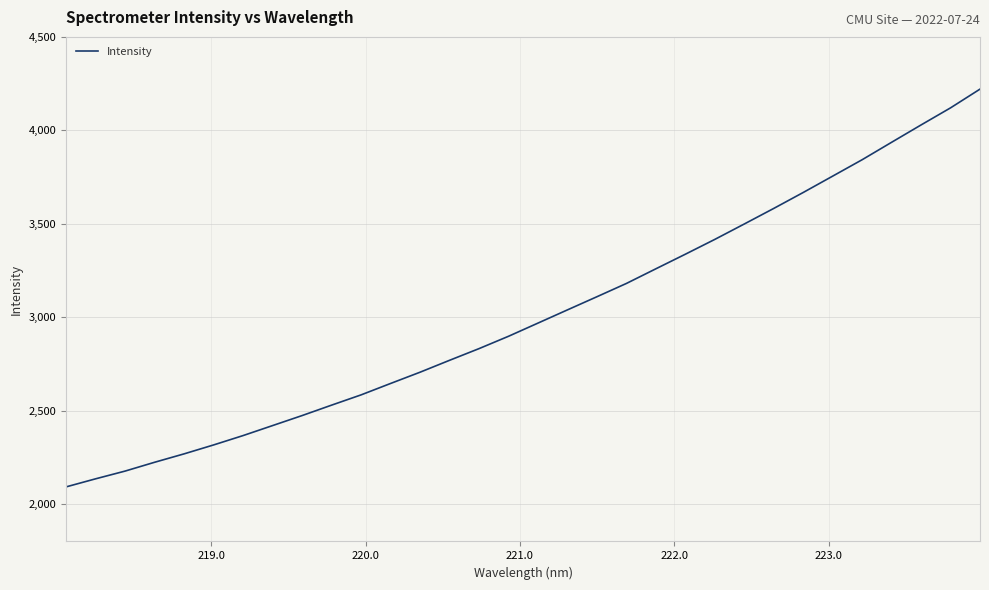

What is the maximum value shown in the chart?

4220.5